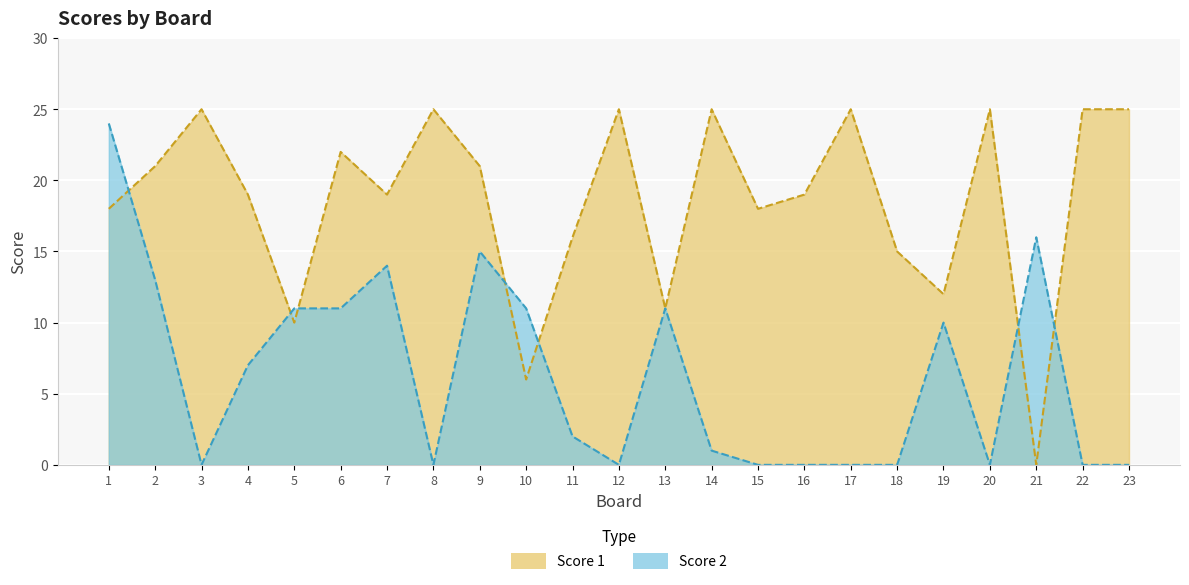

Which series has the widest spread of values?

Score 1